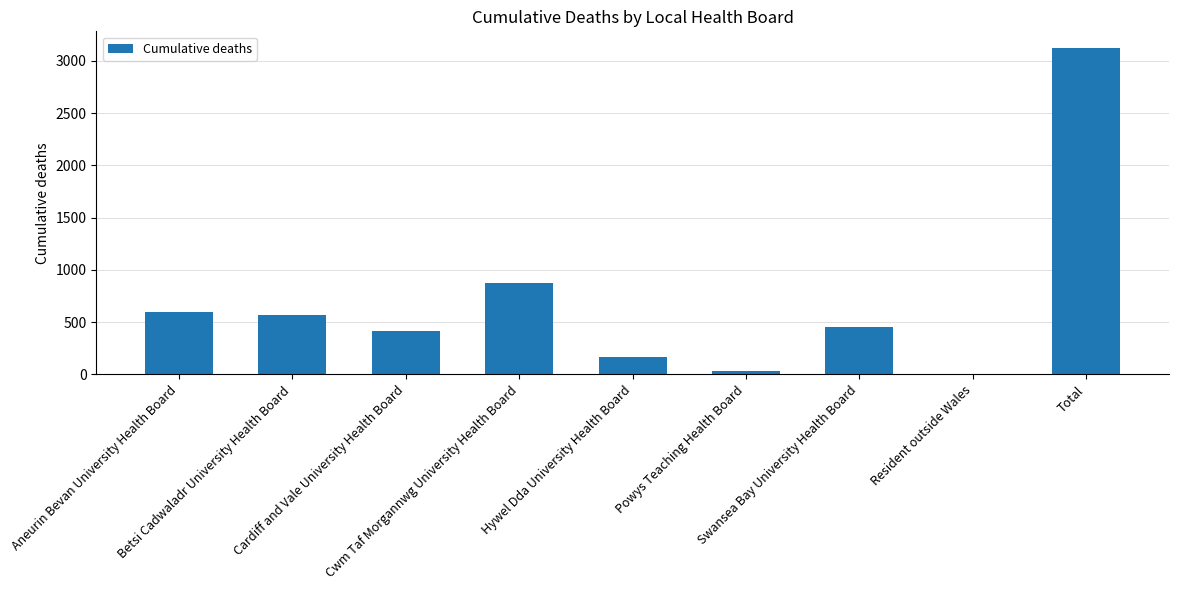

How many data points does each series have?

9